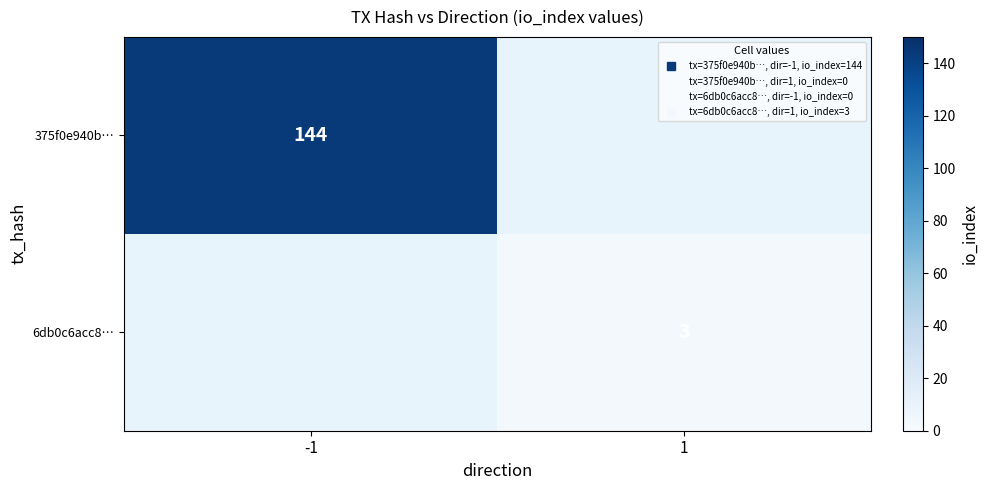

What is the greatest value displayed?

144.0